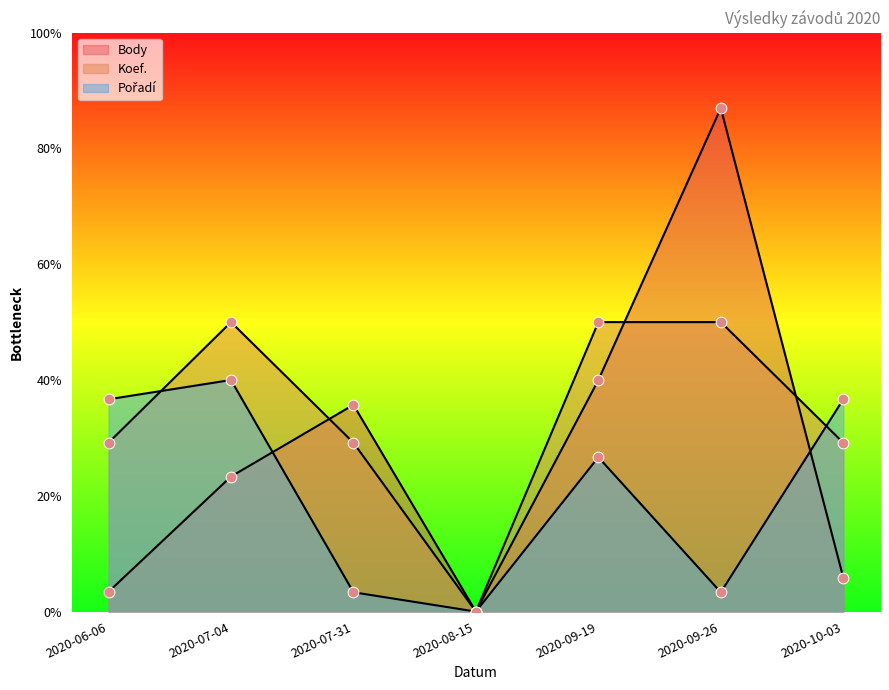

What is the total value across all series at 2020-09-19?

24129.5